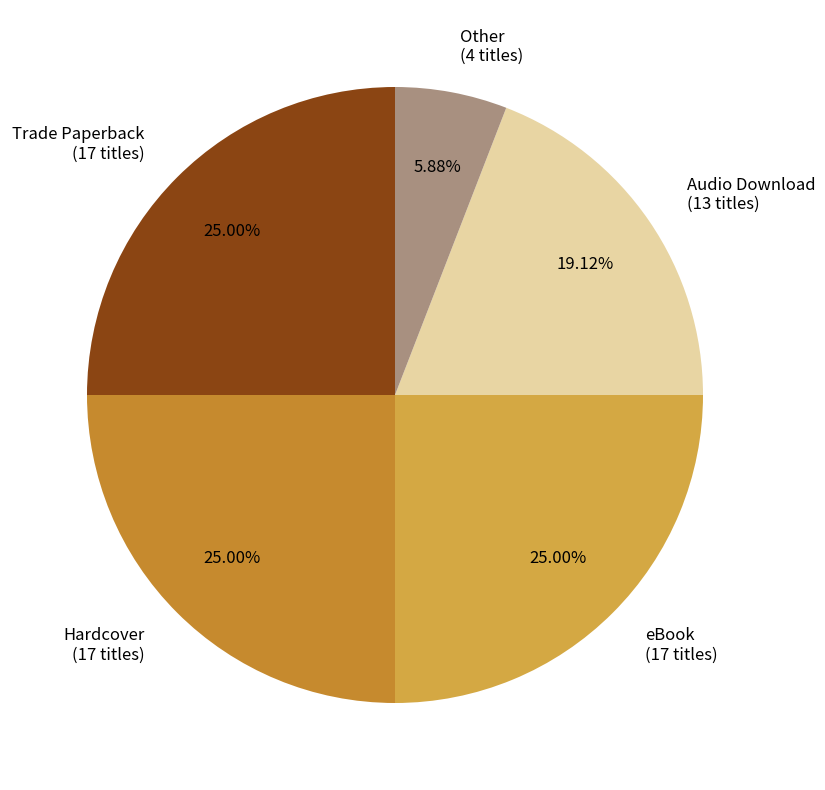

Combined, do Hardcover (17 titles) and Other (4 titles) account for over 50%?

No